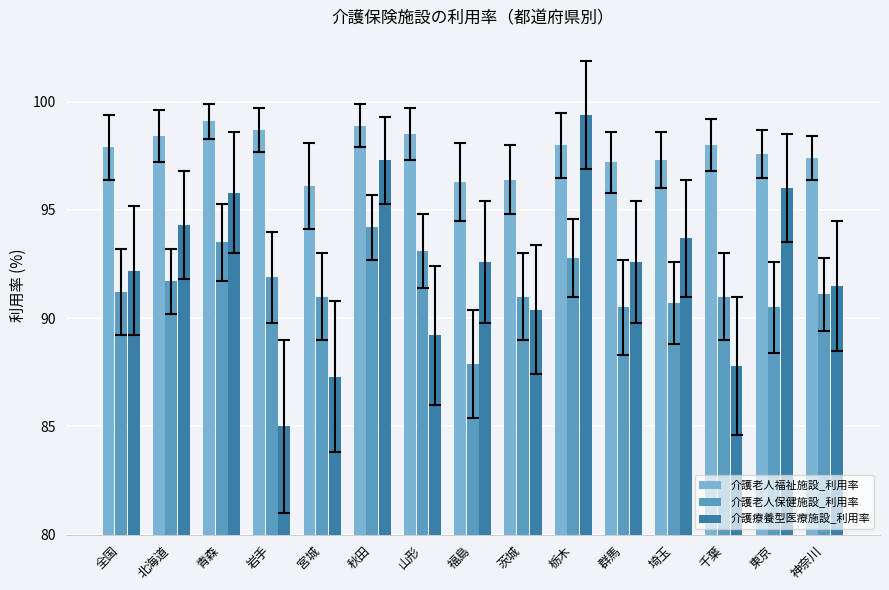

What is the value of the 介護老人保健施設_利用率 bar at the 5th from the left?

91.0